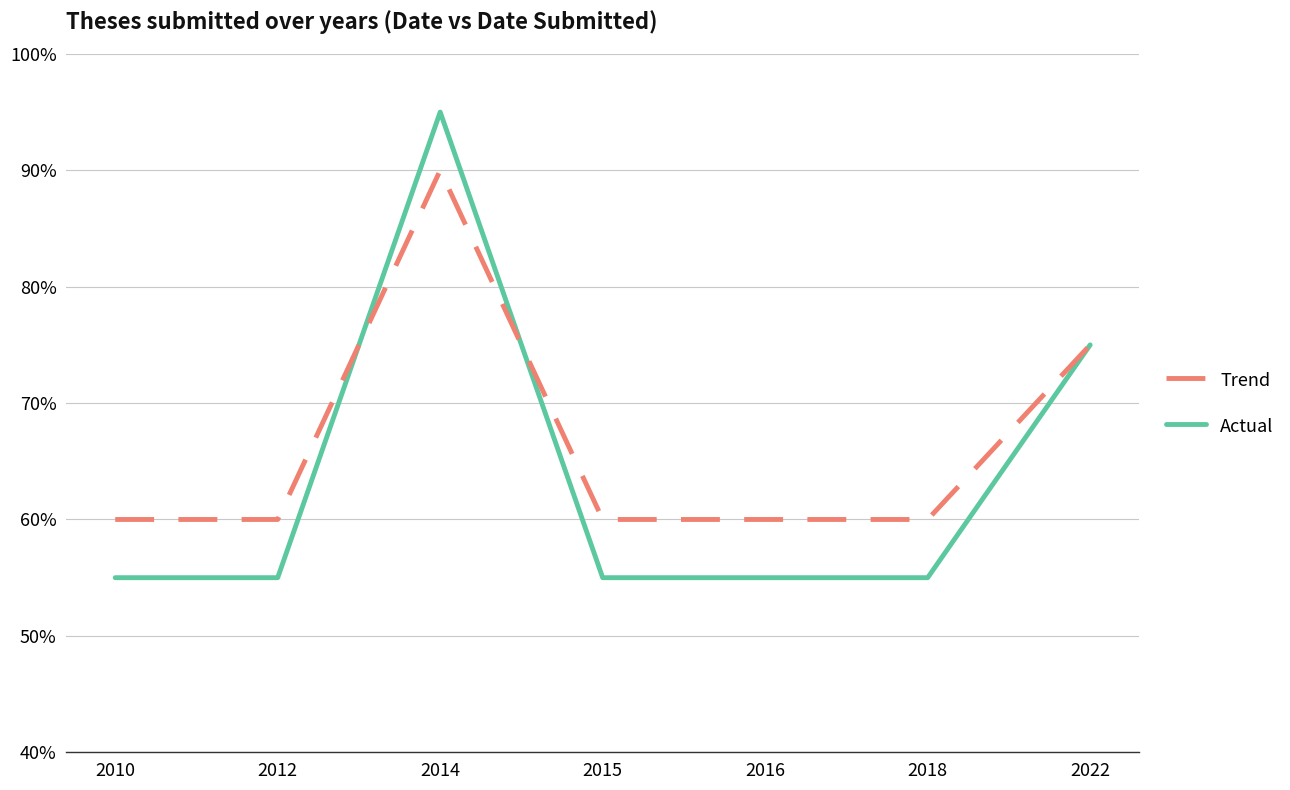

What is the total value across all series at 2022?

150